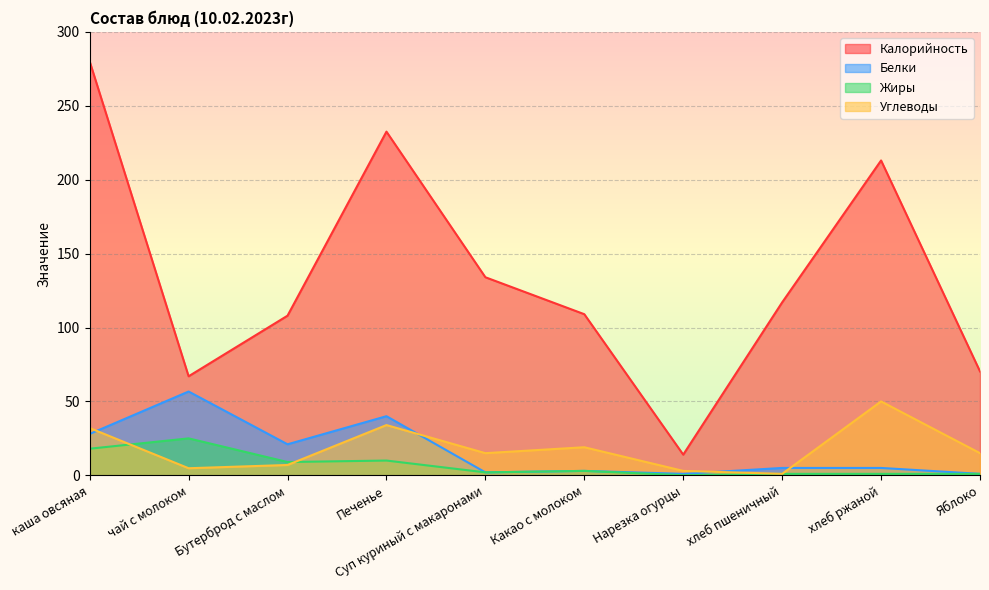

What is the sum of the Углеводы values at Яблоко and Какао с молоком?

34.0